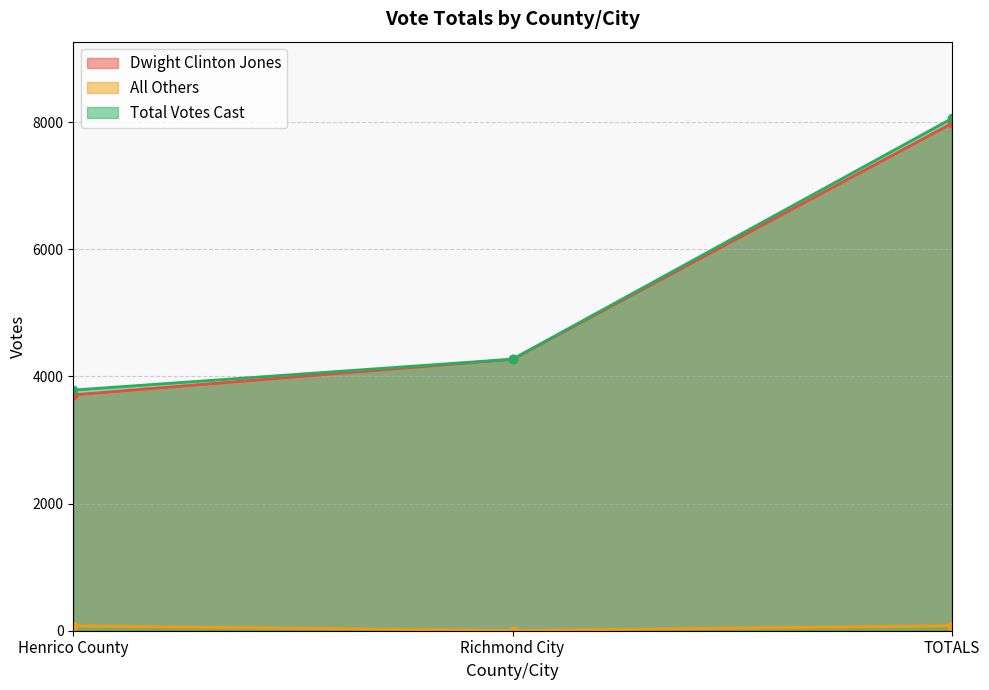

True or false: Dwight Clinton Jones has a value of 10536 at TOTALS.

False